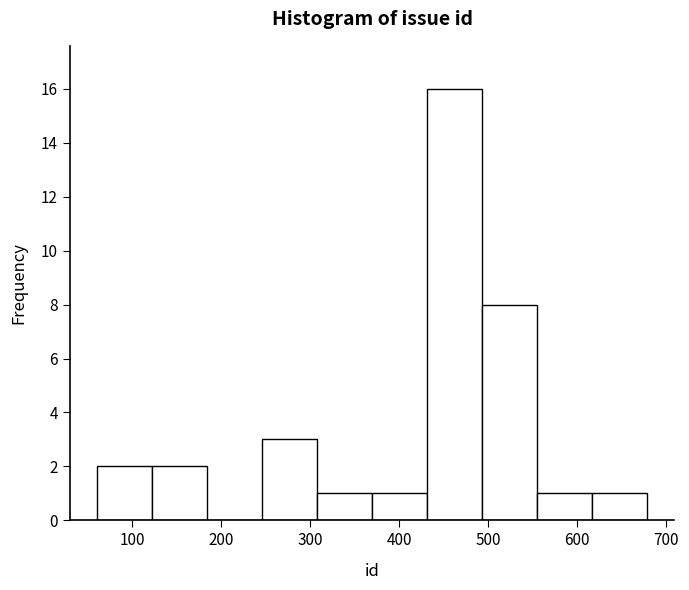

Reading left to right, list every bar in this chart as the range it spans on the x-axis followed by its height. Neither the bar edges nor the heights are printed on the chart, so give them approximately, as read against the axes.

60 to 120: 2
120 to 180: 2
180 to 250: 0
250 to 310: 3
310 to 370: 1
370 to 430: 1
430 to 490: 16
490 to 550: 8
550 to 620: 1
620 to 680: 1